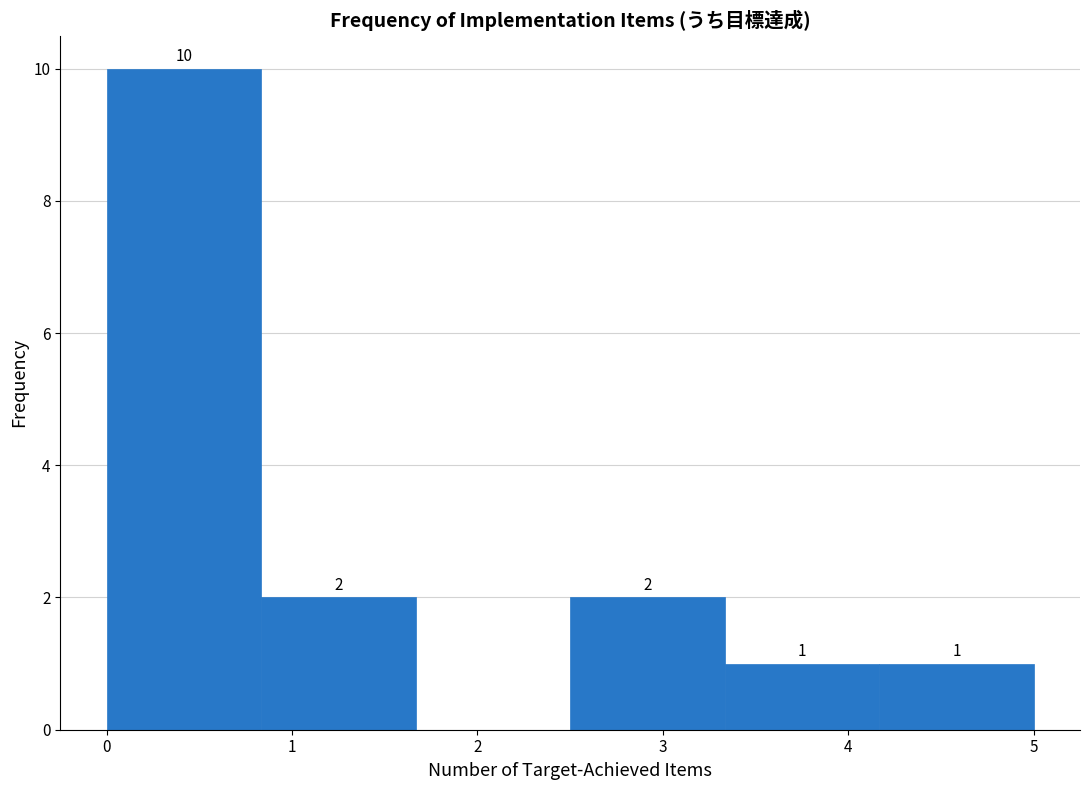

Over which range of the x-axis is the bar tallest?

0.0 to 0.8